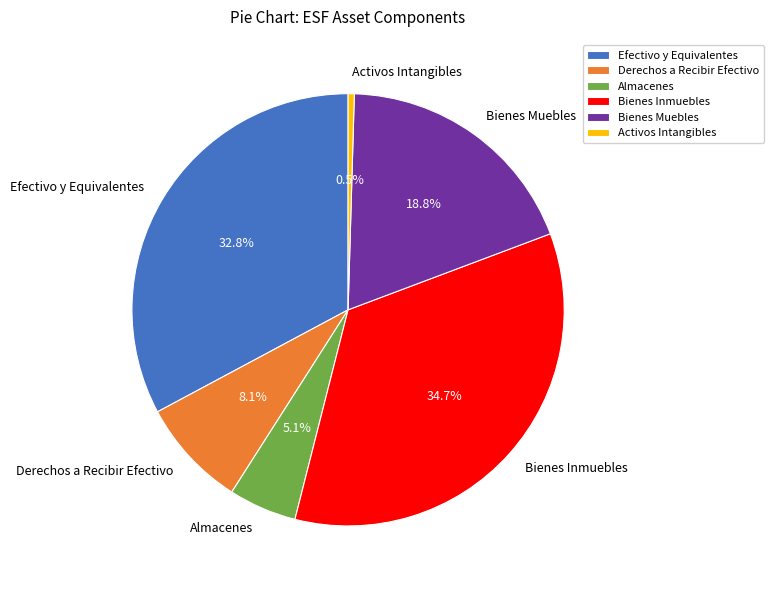

To the nearest percent, what percentage of the pie is Bienes Inmuebles?

35%